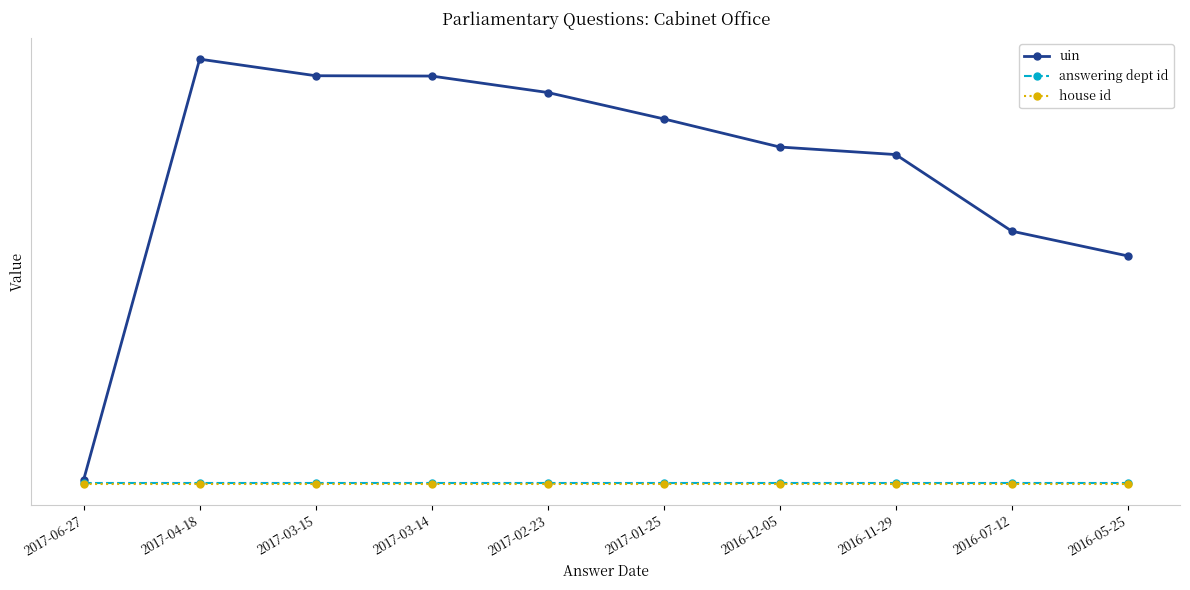

True or false: answering dept id has a value of 53 at 2017-03-14.

True